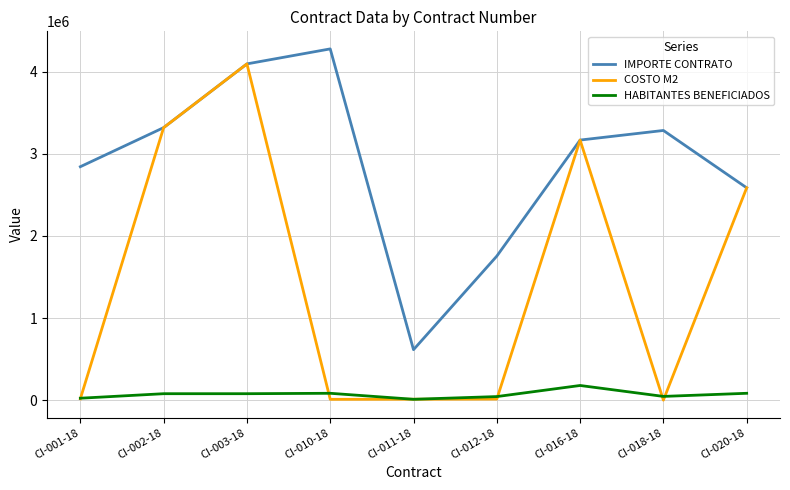

Read the COSTO M2 value at CI-002-18.

3318720.1